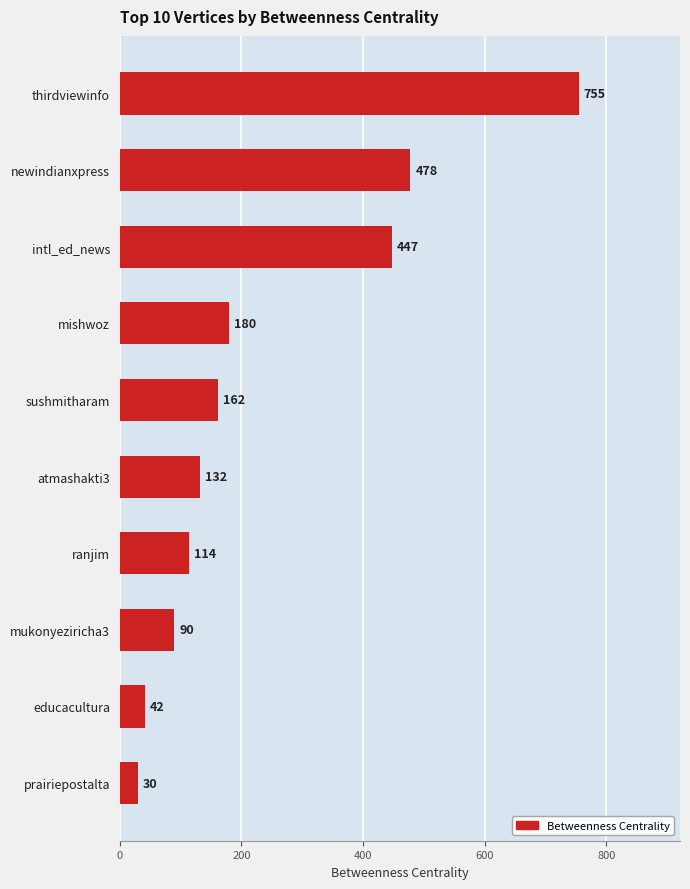

List the labels in order of value, smallest first.

prairiepostalta, educacultura, mukonyeziricha3, ranjim, atmashakti3, sushmitharam, mishwoz, intl_ed_news, newindianxpress, thirdviewinfo